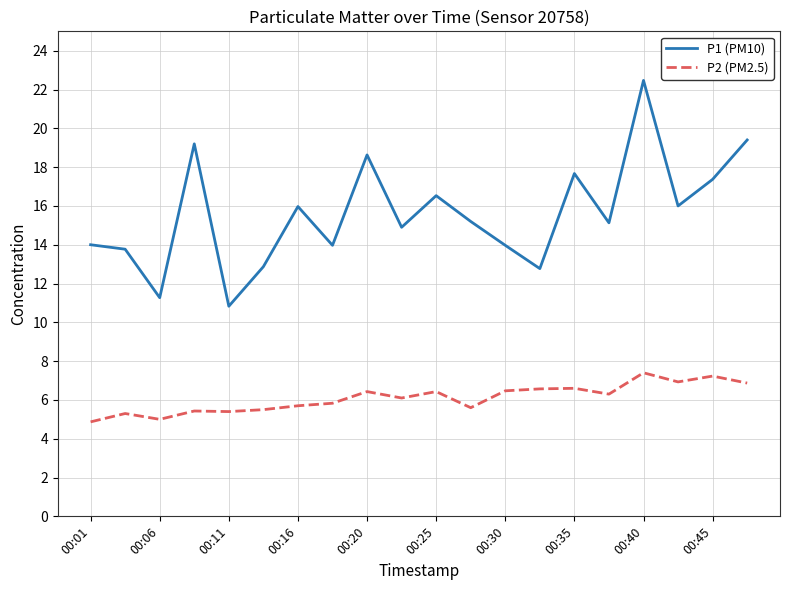

True or false: P2 (PM2.5) and P1 (PM10) intersect in this chart.

False